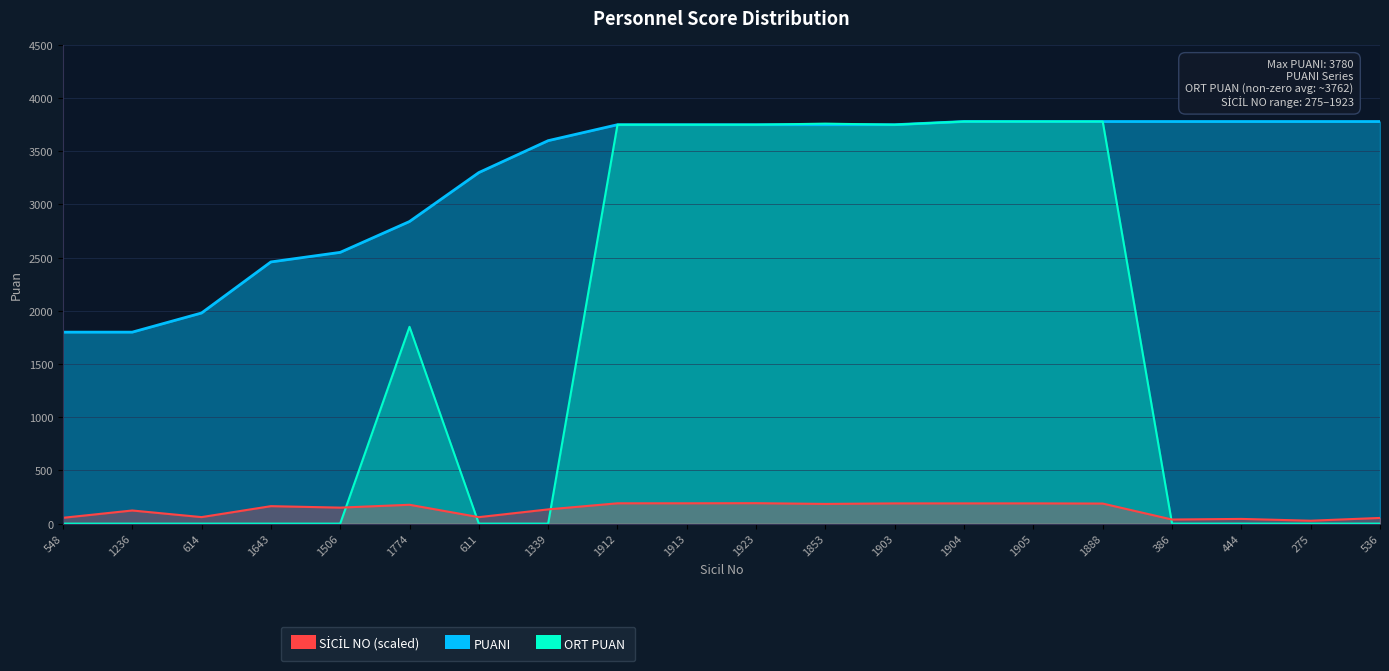

The ORT PUAN series shows 501.5 at 1774. True or false?

False